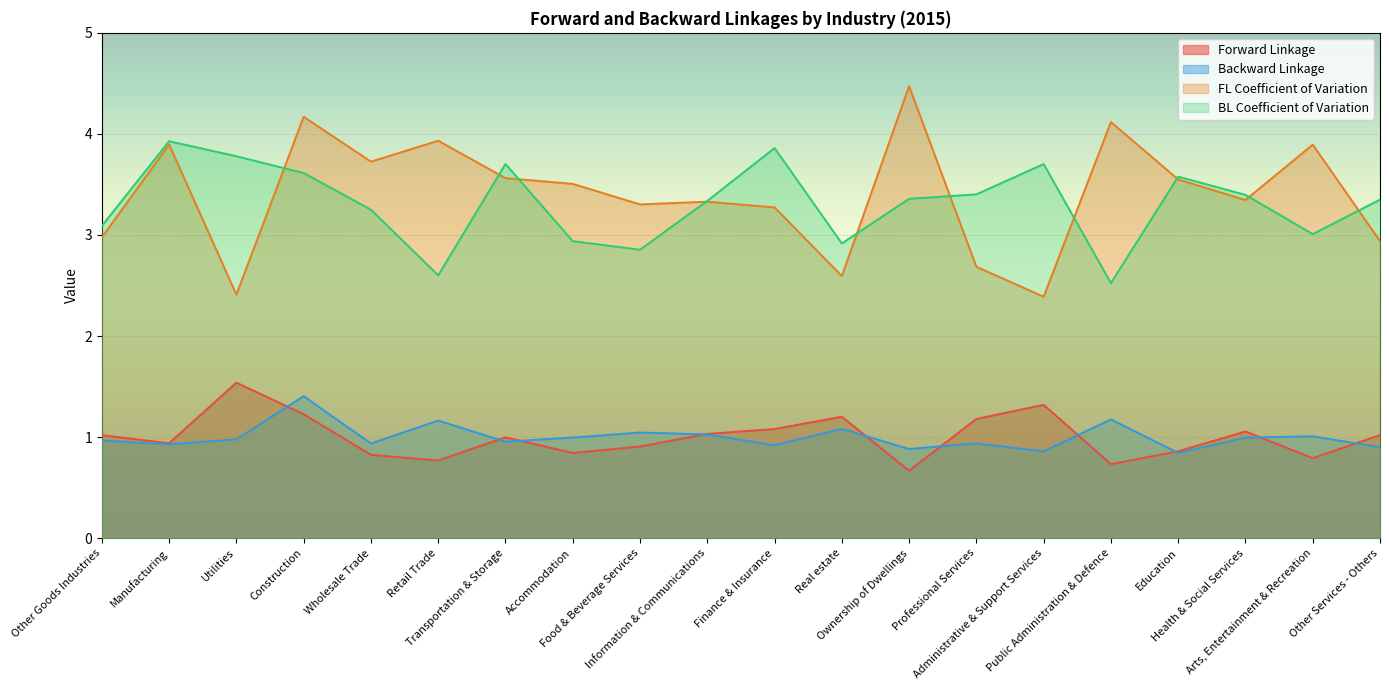

Is it true that BL Coefficient of Variation equals 6.0 at Other Services - Others?

False